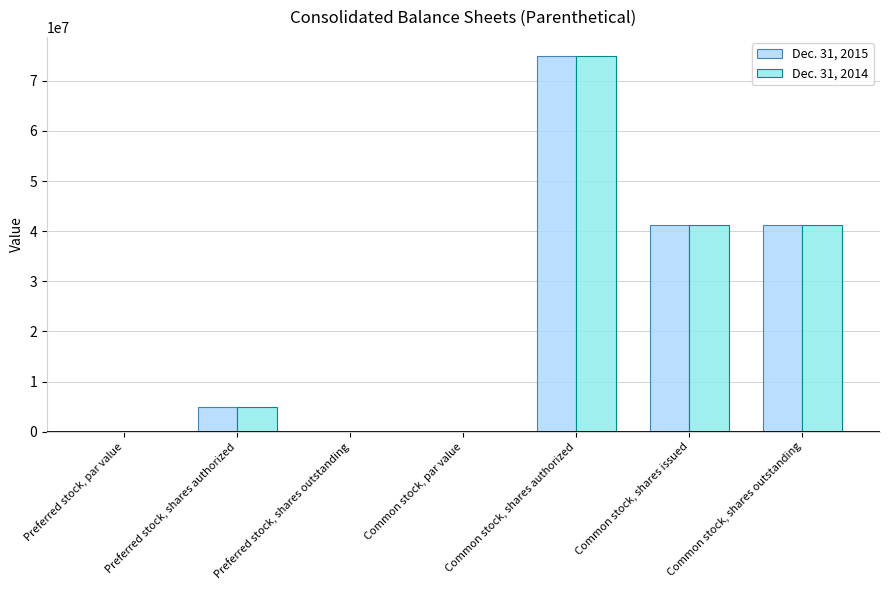

What is the sum of the Dec. 31, 2015 values at Common stock, par value and Common stock, shares authorized?

75000000.0